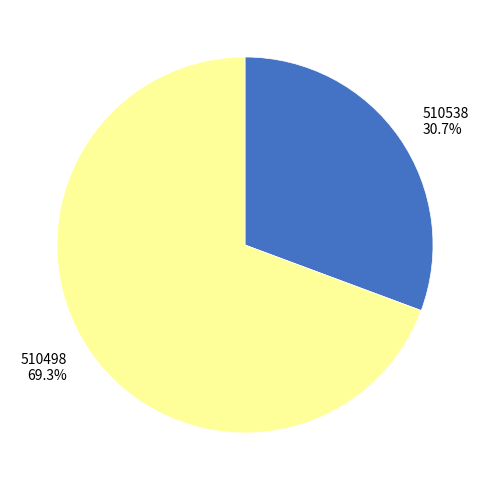

Combined, what portion of the pie is 510498 and 510538?

100.0%